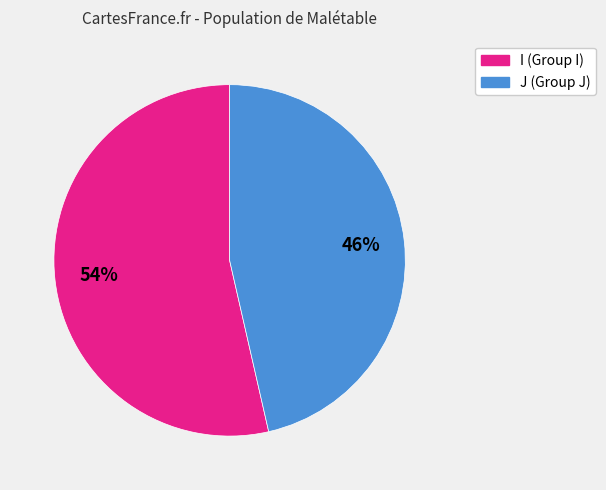

Which slice is the largest?

I